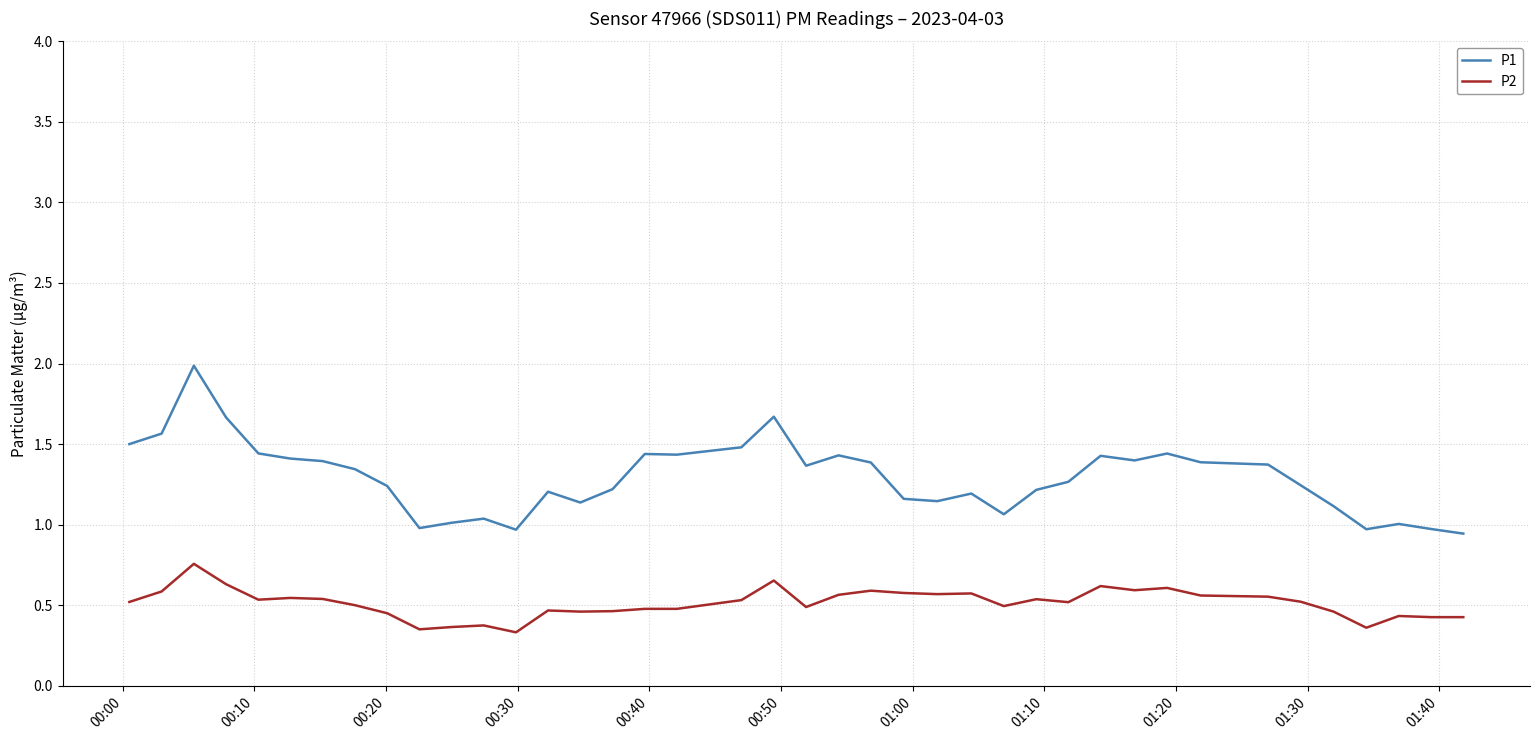

Which series has the largest total across all categories?

P1